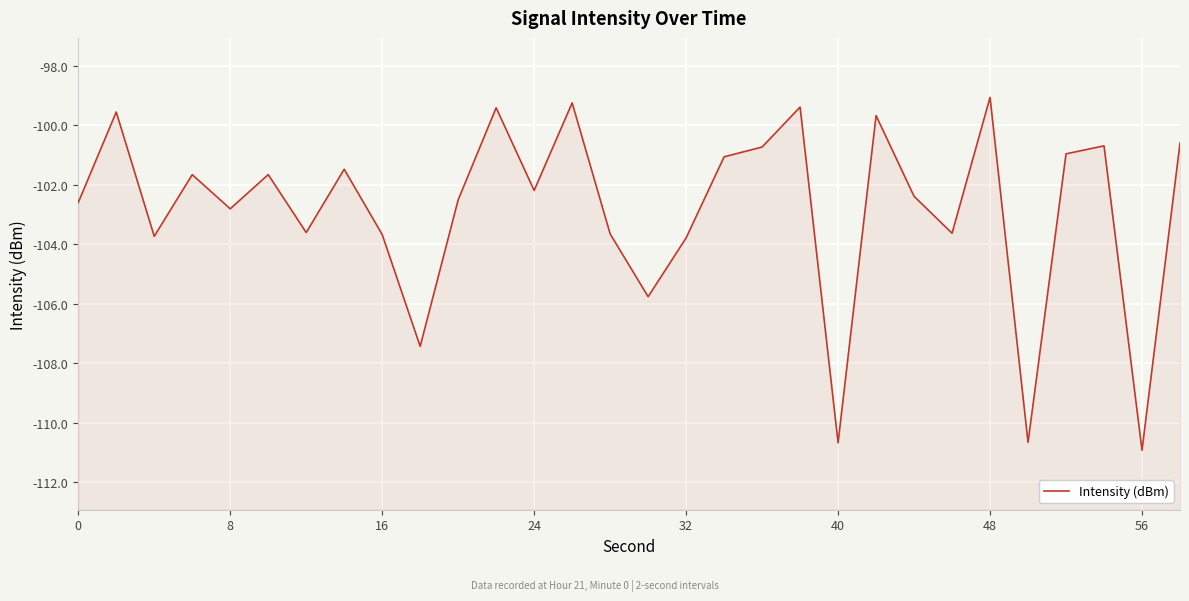

True or false: the data shows -48.7 at 17.

False